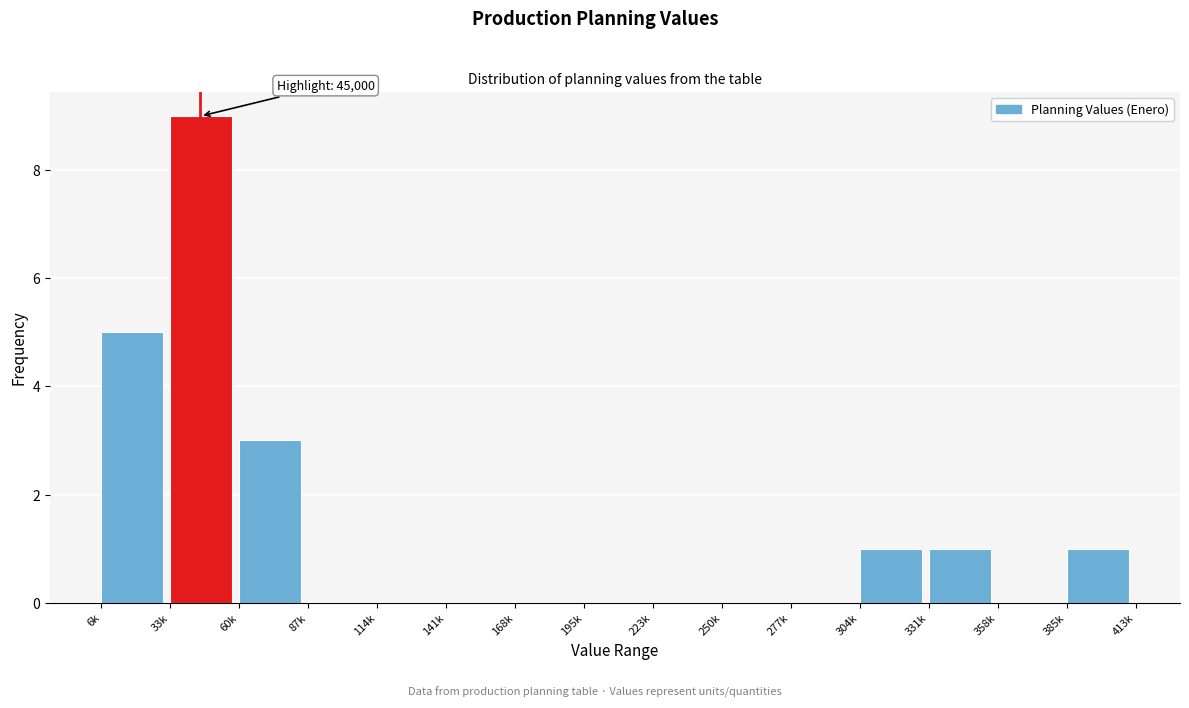

Reading left to right, extract all data points from this chart.

6k=5	33k=9	60k=3	87k=0	114k=0	141k=0	168k=0	195k=0	223k=0	250k=0	277k=0	304k=1	331k=1	358k=0	385k=1